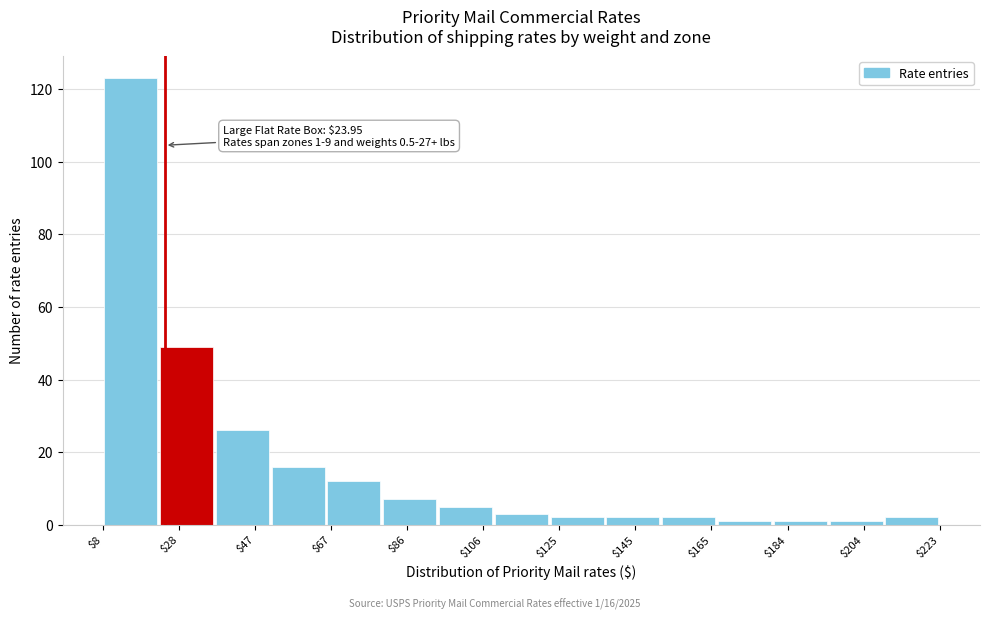

Over which range of the x-axis is the bar tallest?

8 to 22